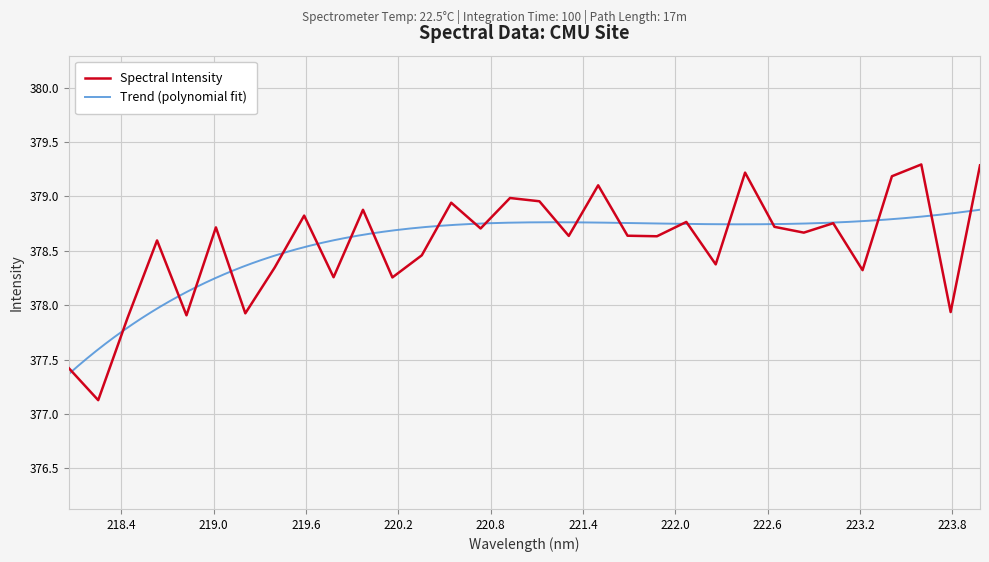

How many interior local peaks (higher than both neighbors) does the data have?

11